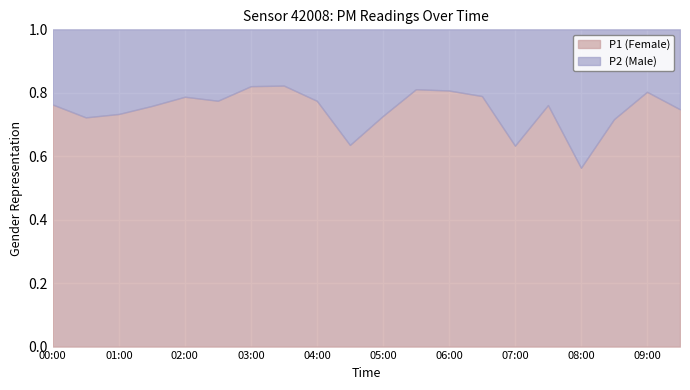

Which category has the lowest value in the P1 (Female) series?

08:00